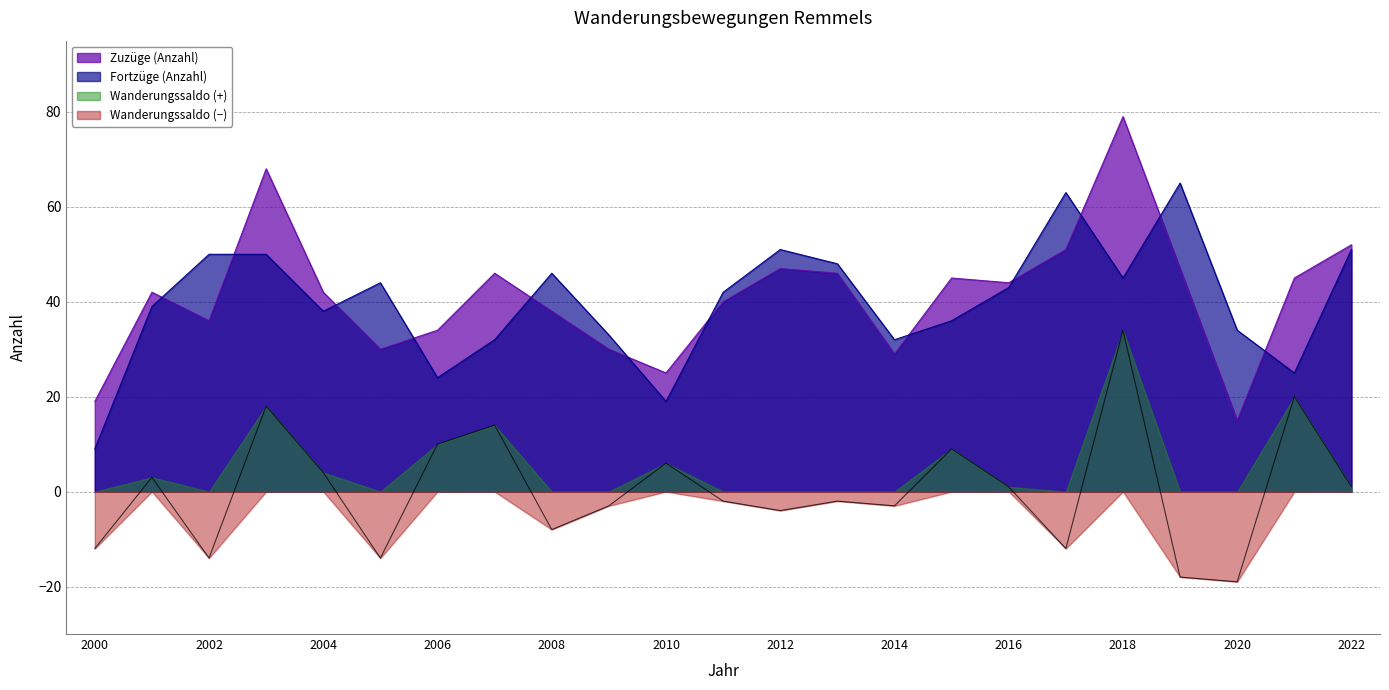

True or false: Wanderungssaldo and Fortzüge (Anzahl) cross at least once.

False